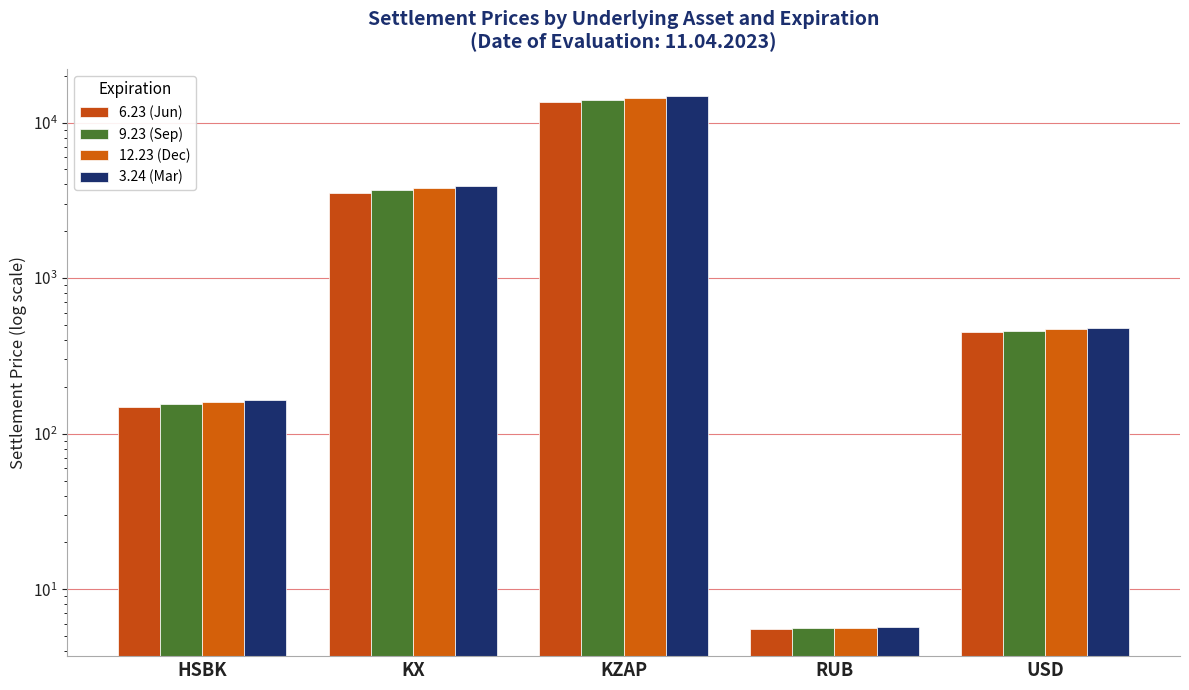

Where does the 9.23 (Sep) series first go above 460?

KX